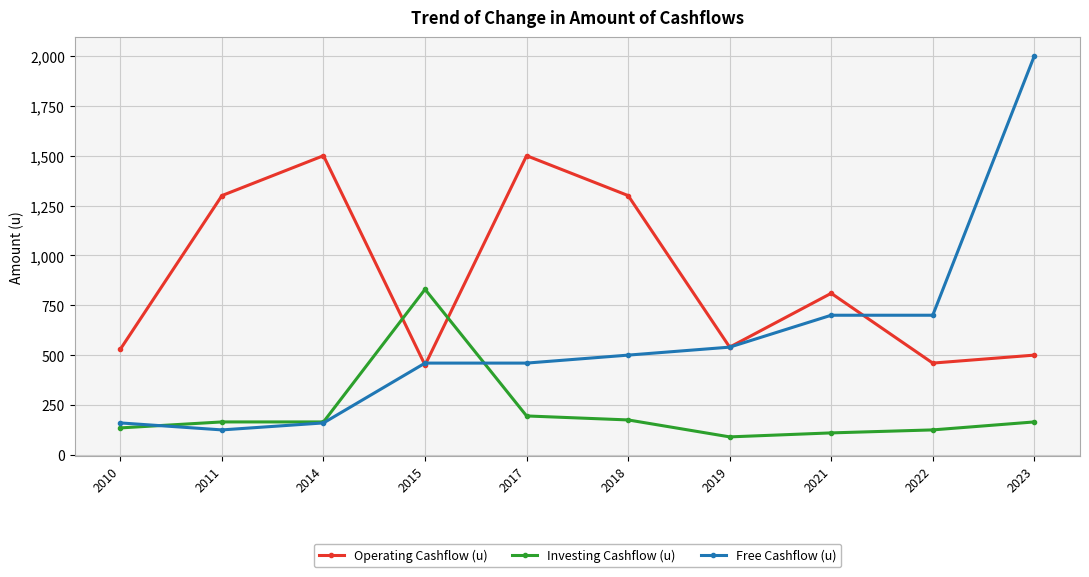

At which label does Free Cashflow (u) reach its minimum?

2011